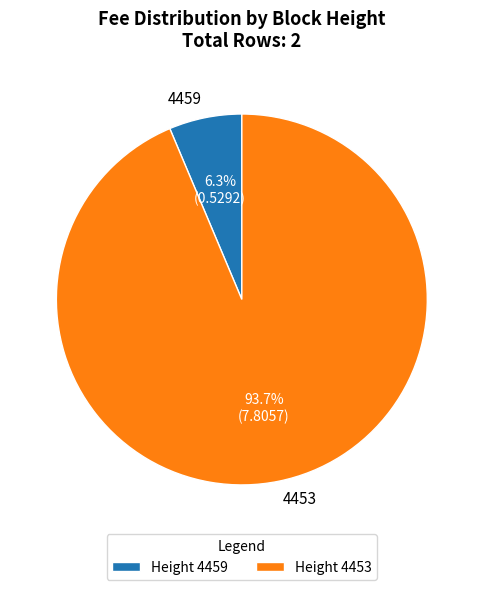

To the nearest percent, what is the difference between the 4453 and 4459 slice percentages?

87%